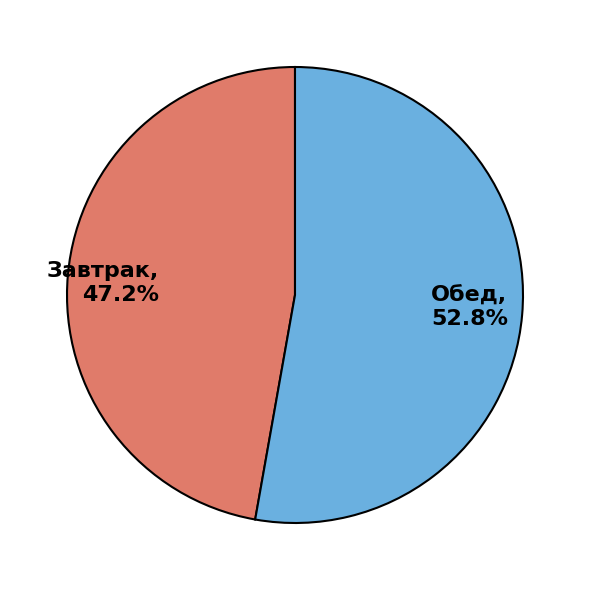

To the nearest percent, what is the combined percentage of Обед and Завтрак?

100%